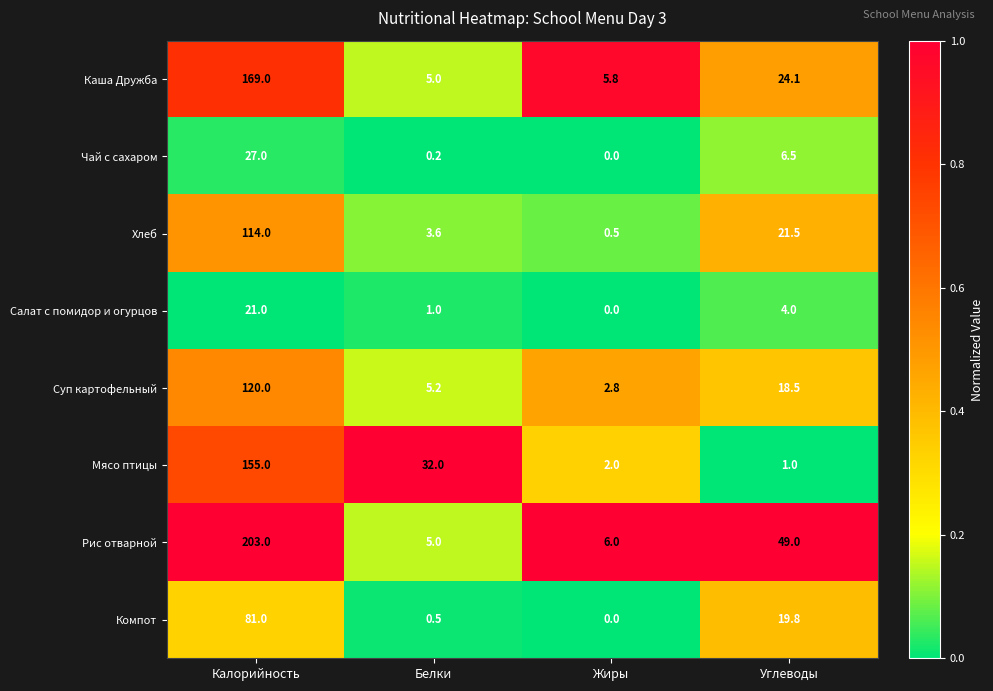

The Хлеб series shows 21.5 at Углеводы. True or false?

True